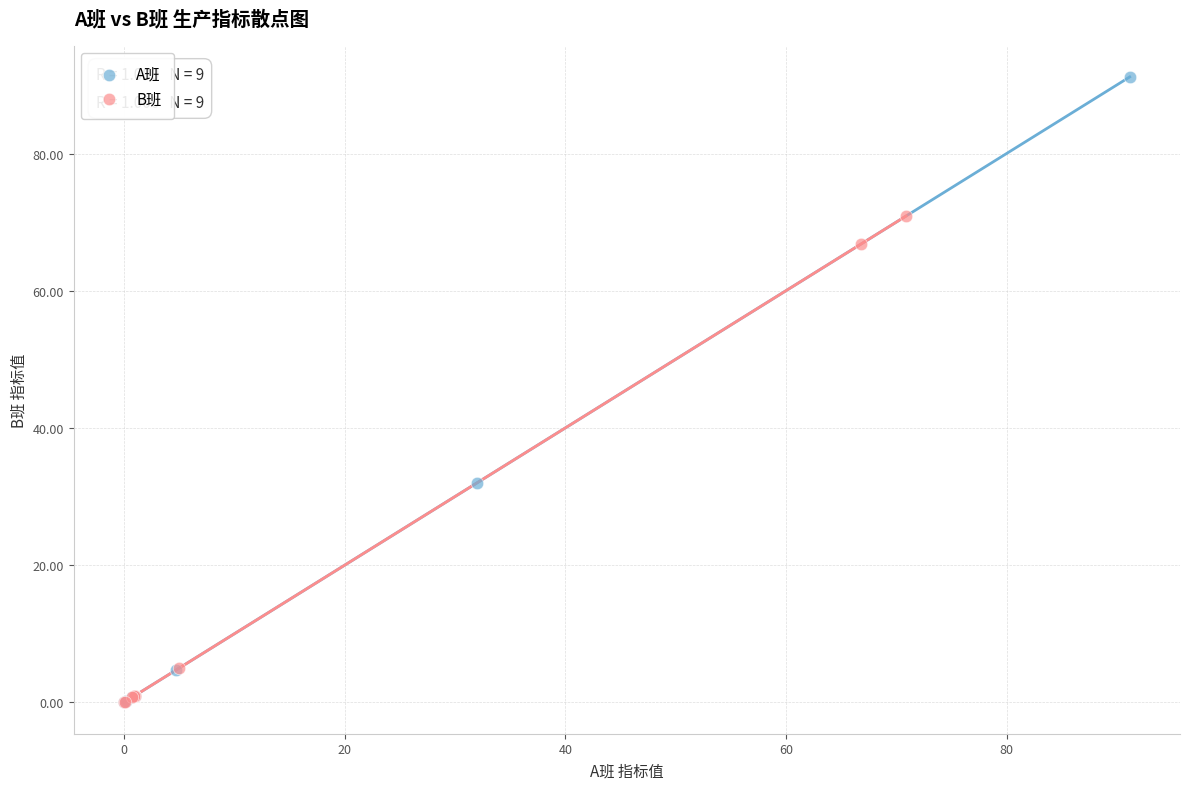

Which series has the widest spread of Y values?

A班